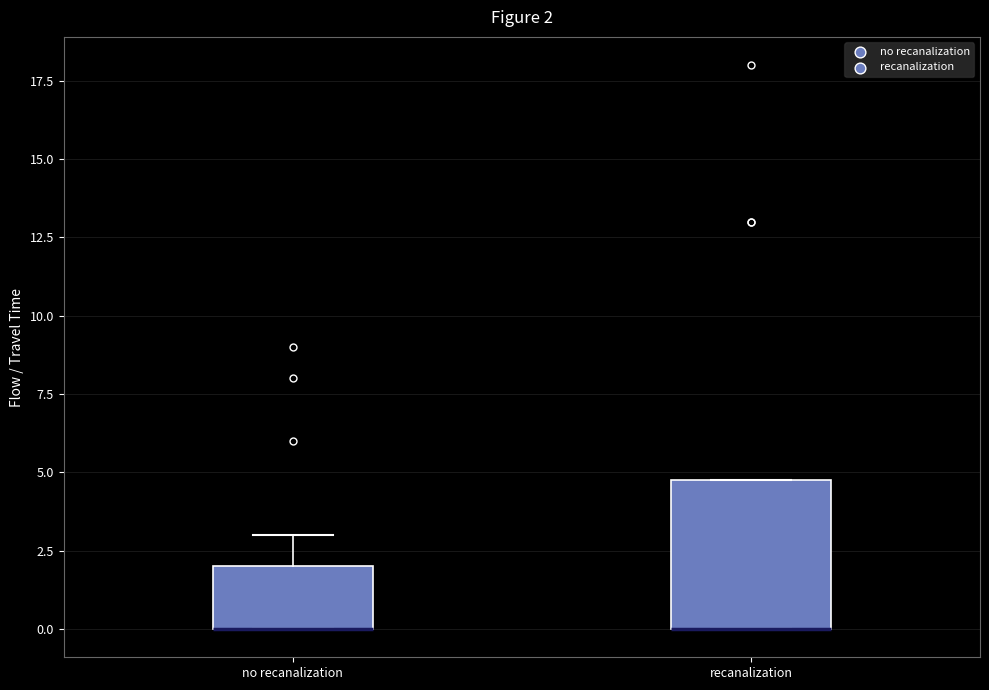

Comparing the boxes themselves (not the whiskers), which one is the tallest?

recanalization